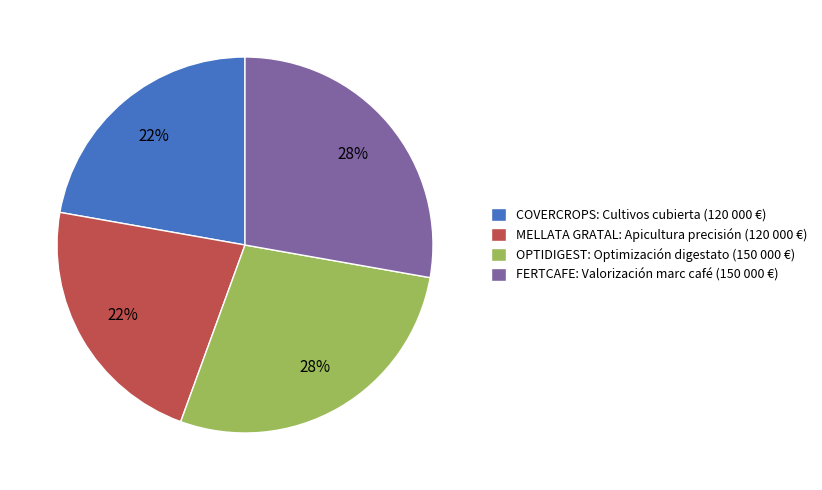

To the nearest percent, what is the average slice percentage?

25%